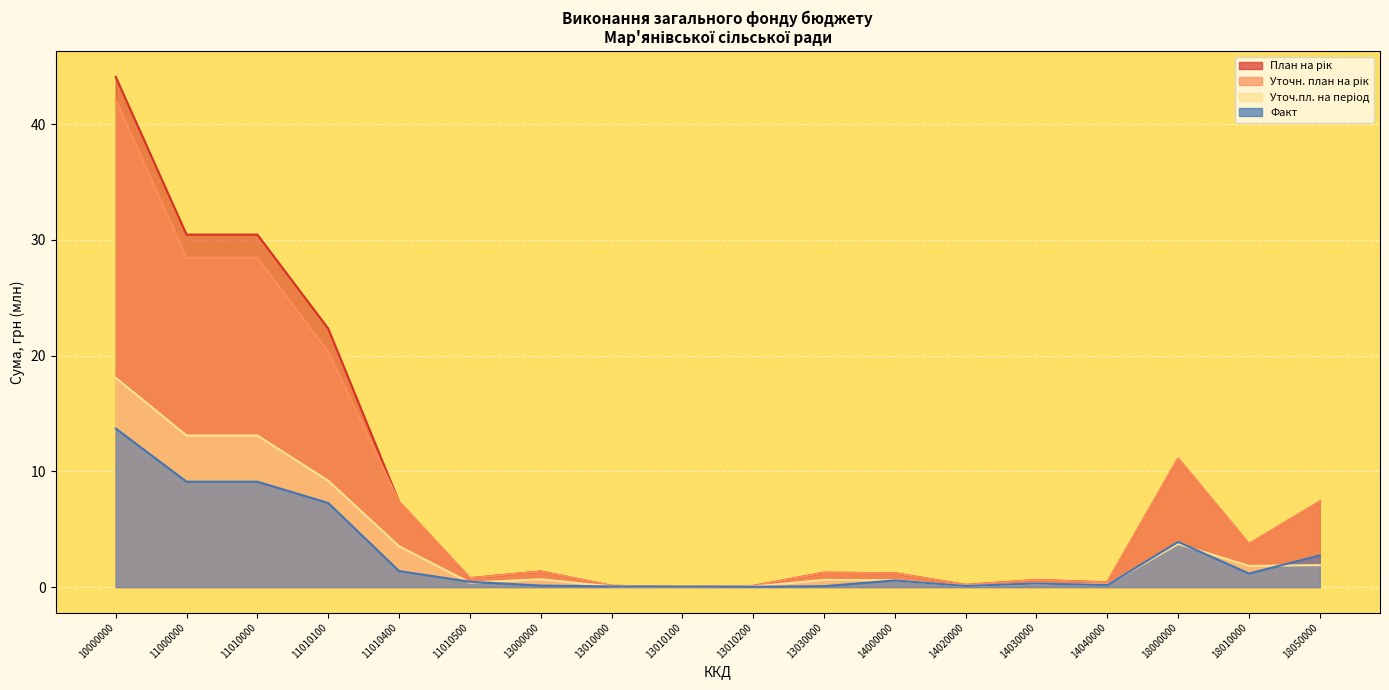

True or false: Факт has a value of 0.3 at 14040000.

False